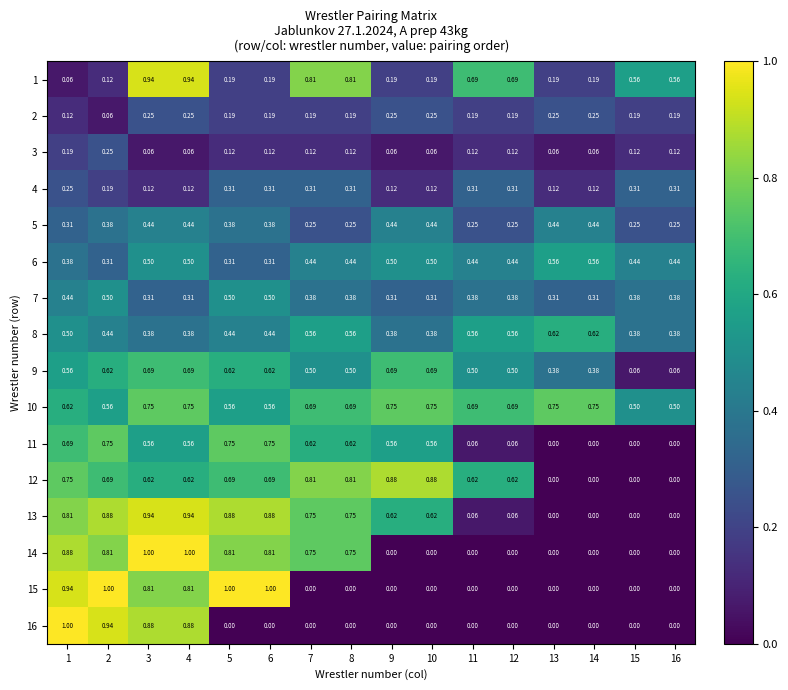

Is the value of 6 at 15 greater than the value of 8 at 7?

No